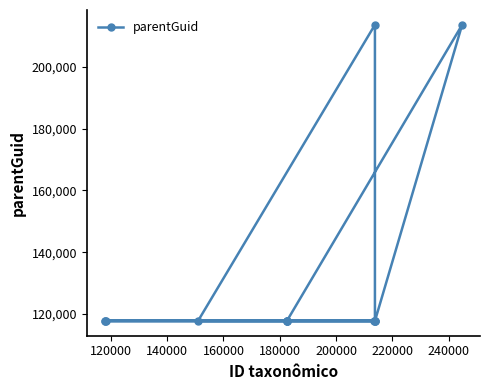

How many interior local peaks (higher than both neighbors) does the data have?

2